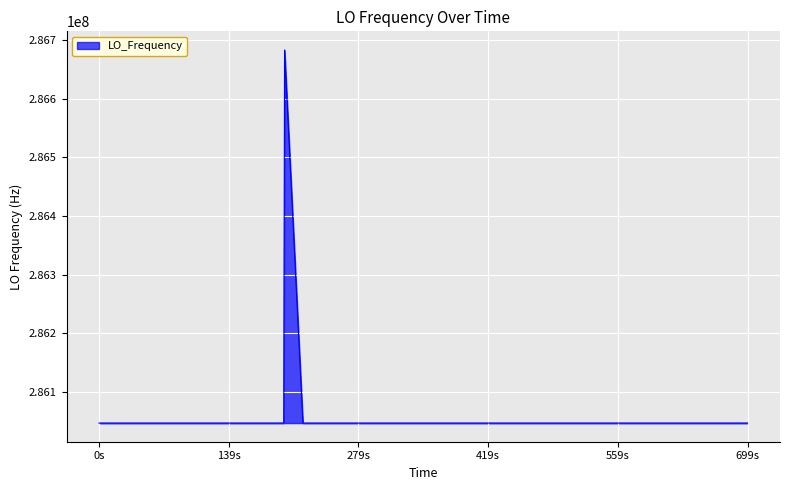

What is the smallest value displayed?

286046996.5